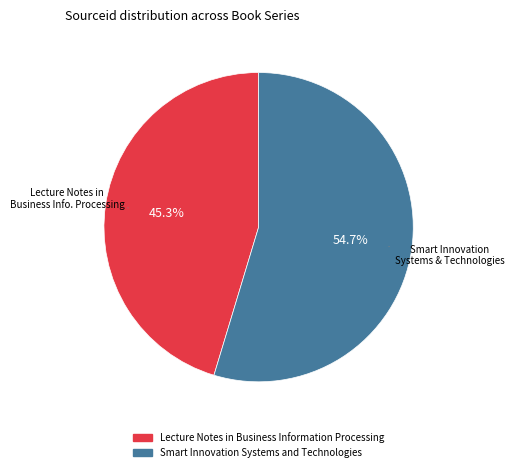

Rank the categories by value from highest to lowest.

Smart Innovation Systems and Technologies, Lecture Notes in Business Information Processing